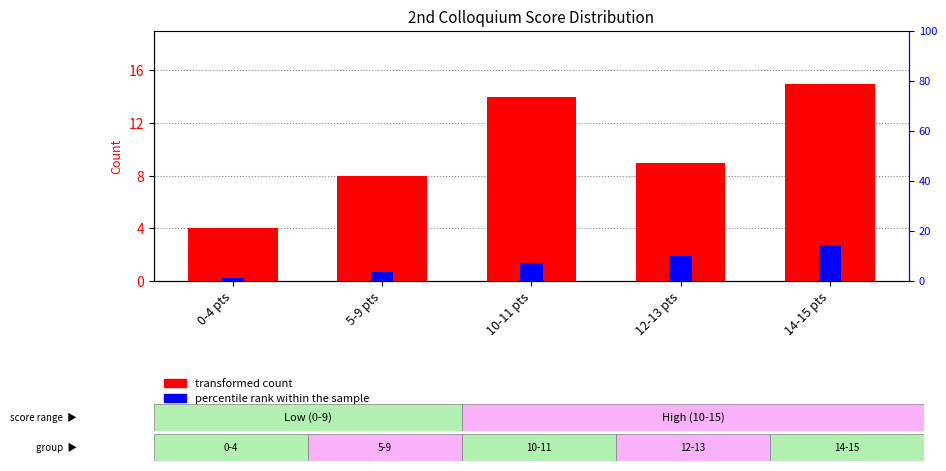

What is the difference between the percentile rank within the sample values at 12-13 pts and 5-9 pts?

1.2